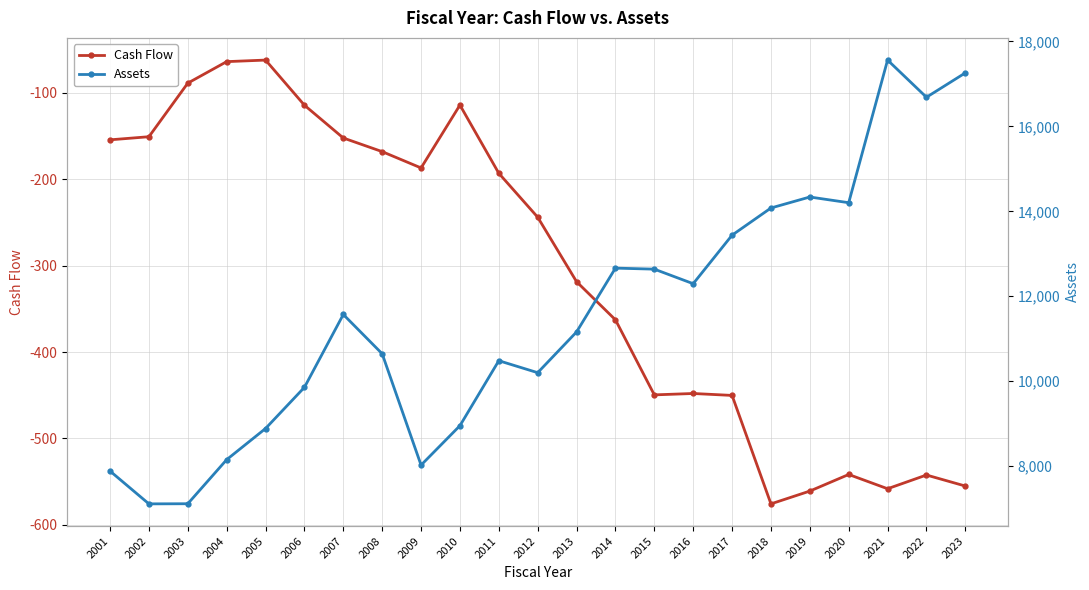

The value of Cash Flow at 2008 is -273.3. True or false?

False